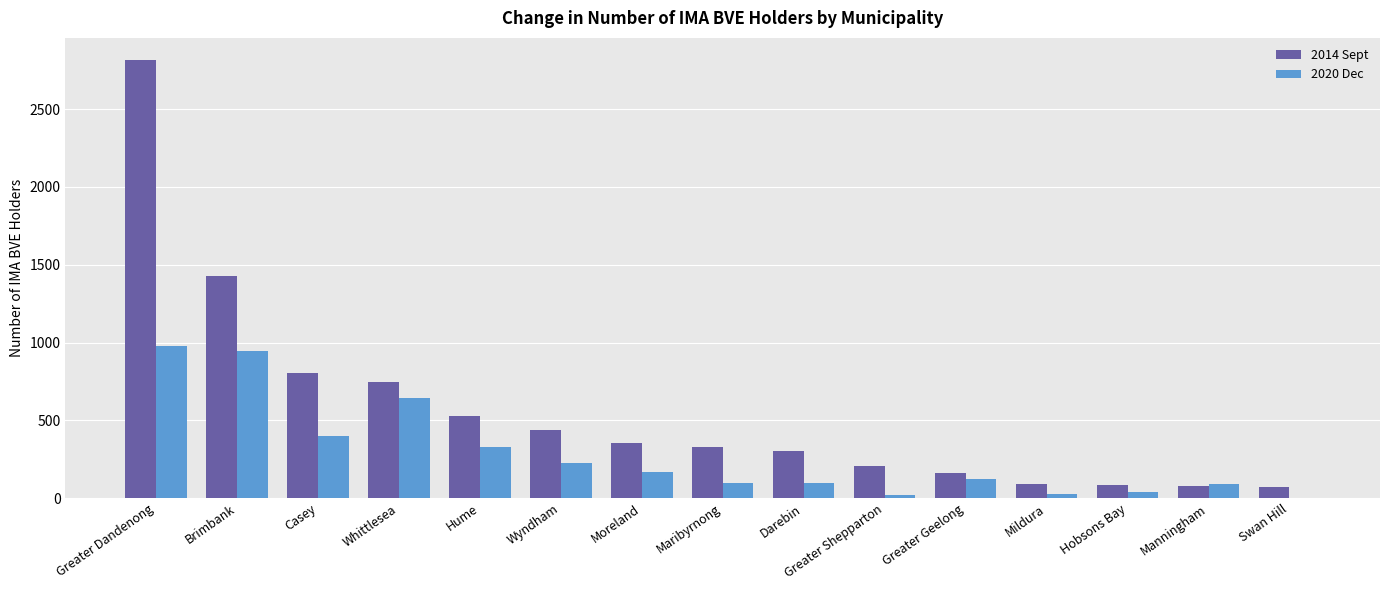

What is the difference between the 2014 Sept values at Greater Geelong and Hume?

367